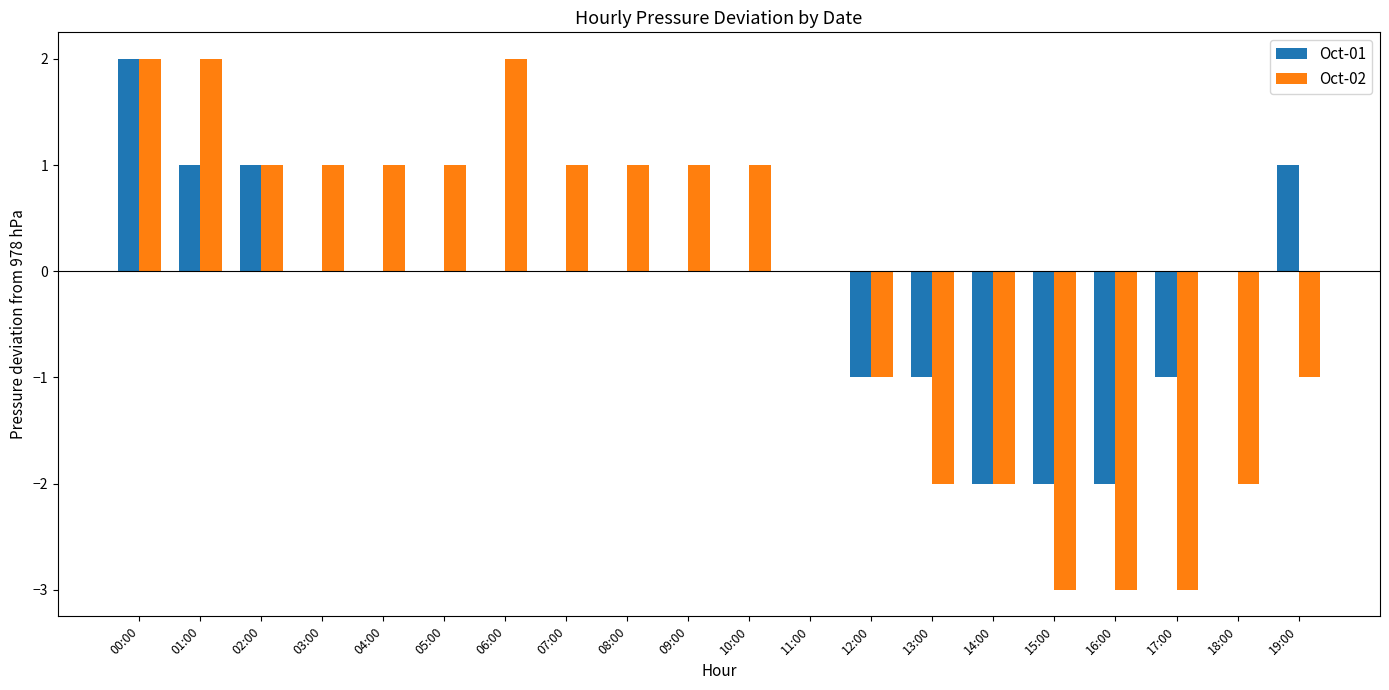

The value of Oct-02 at 02:00 is 0. True or false?

False